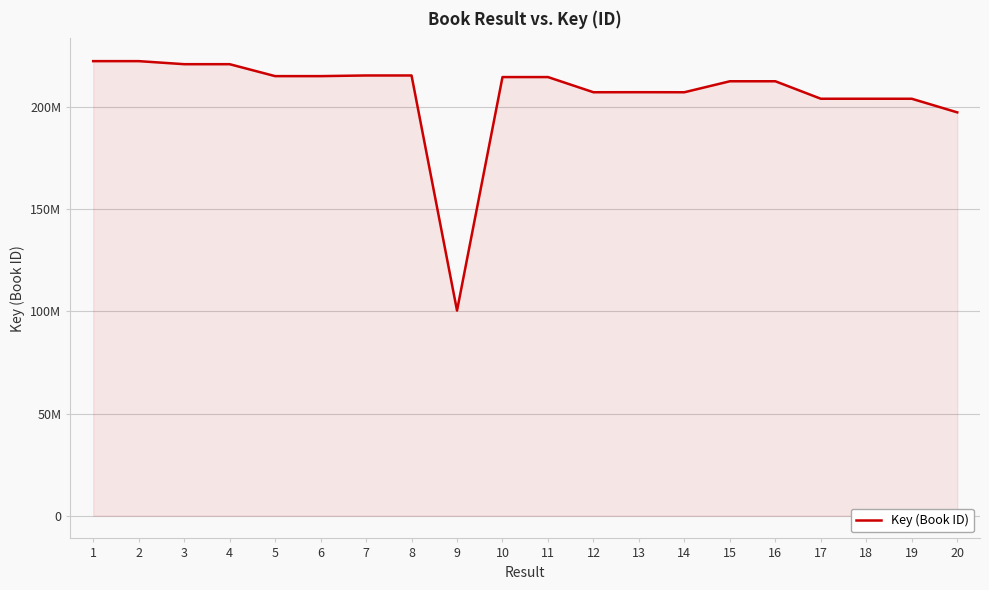

Is this an area chart (filled region under the line)?

Yes